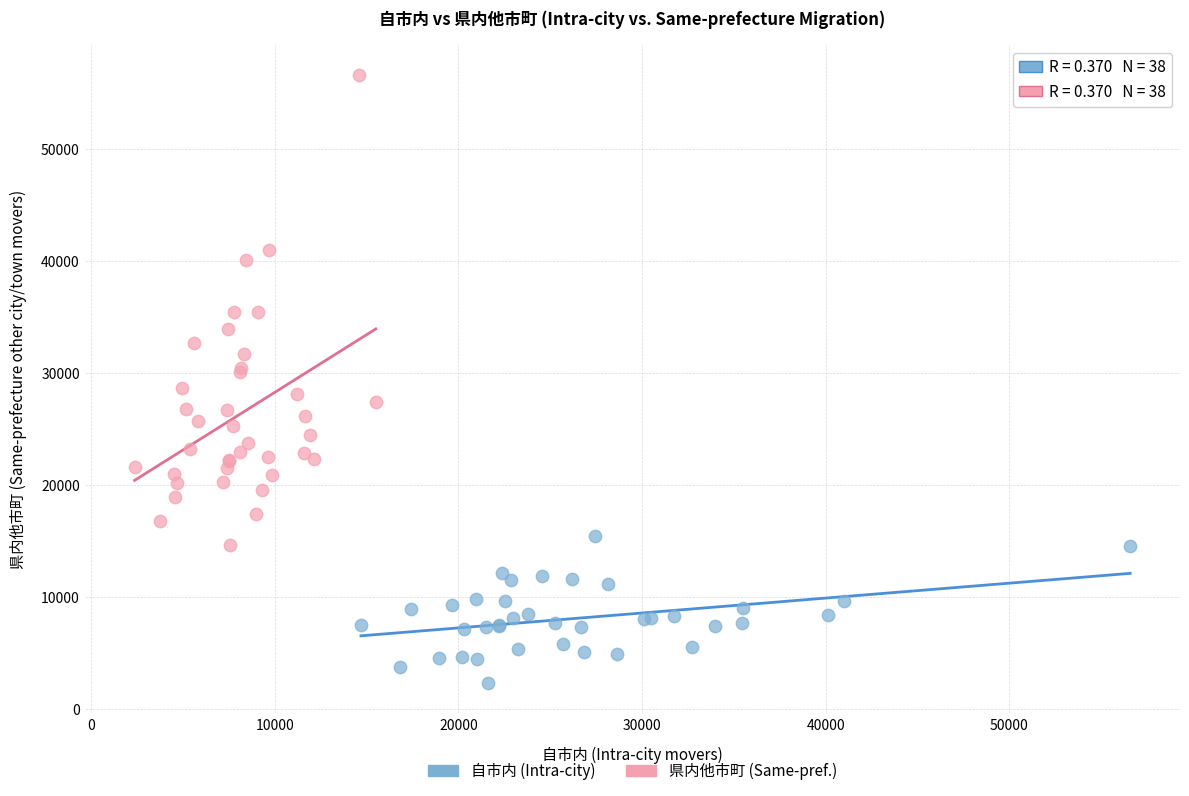

Which series has the widest spread of Y values?

県内他市町 (Same-pref.)